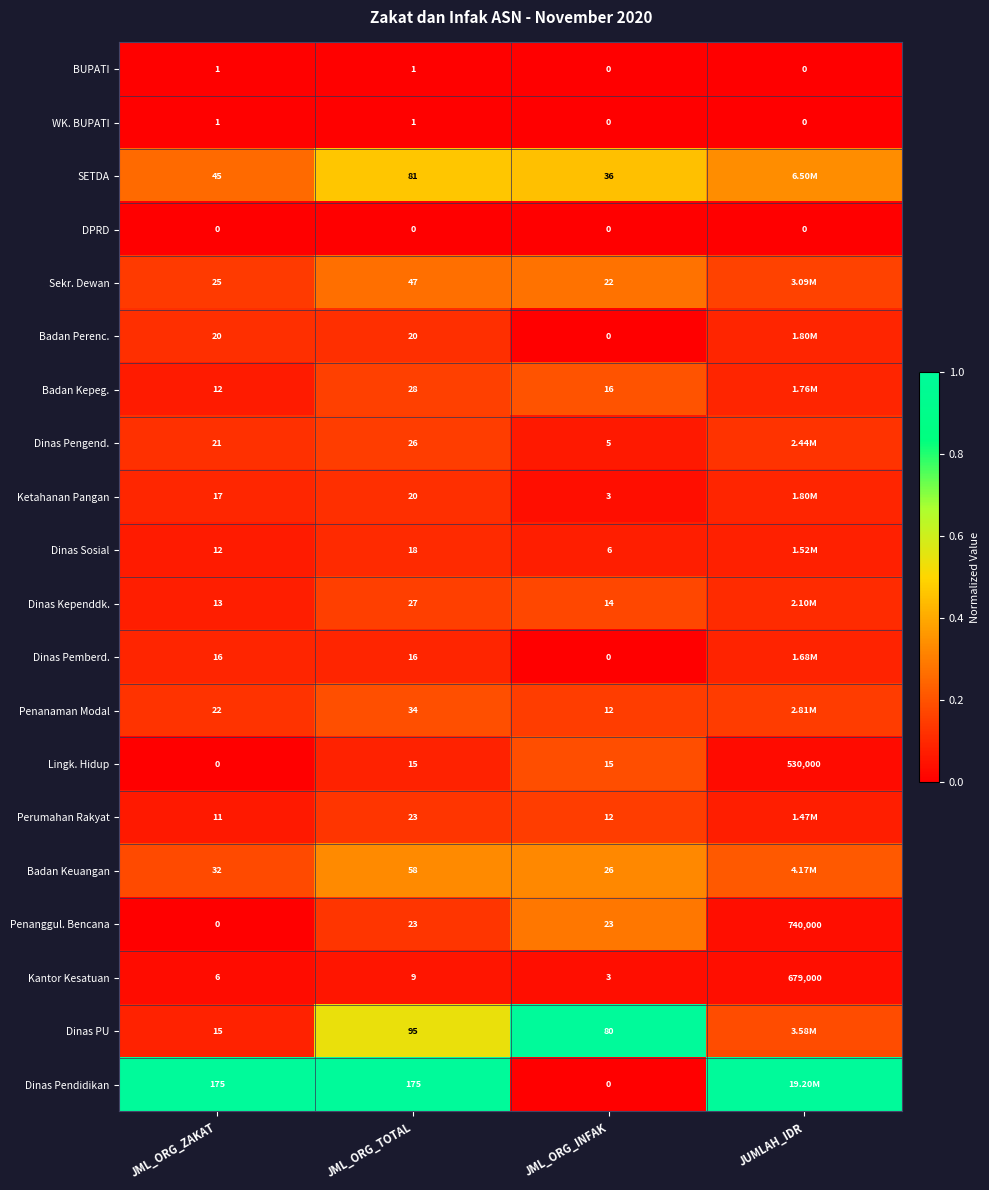

Which series changed the most between JML_ORG_ZAKAT and JML_ORG_TOTAL?

Dinas PU